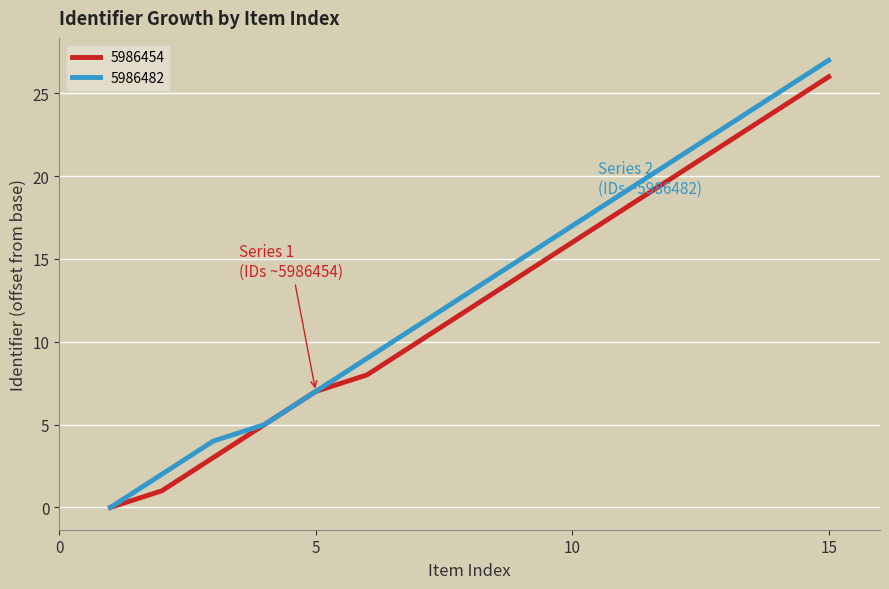

What are all the series names shown in the legend?

5986454, 5986482